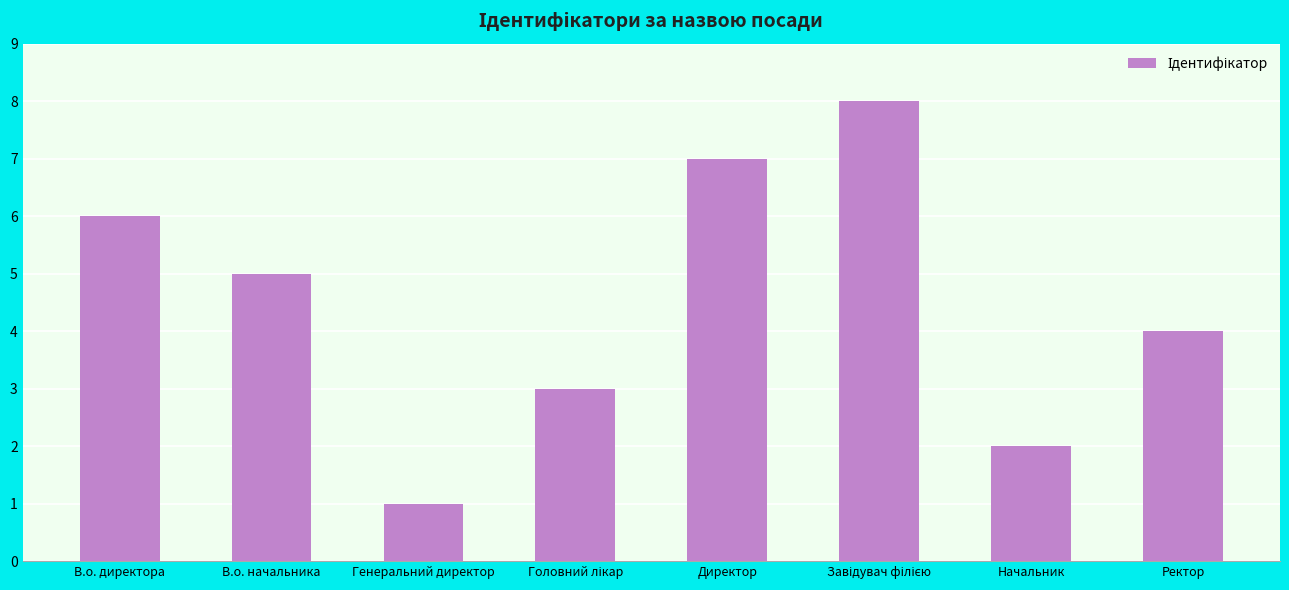

How many bars are there in total?

8